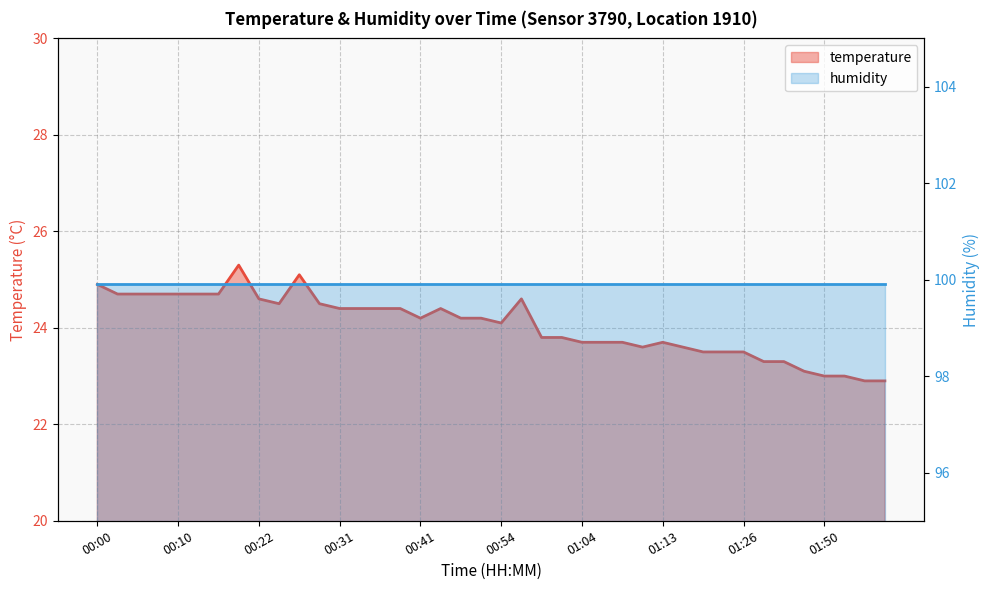

What is the greatest value displayed?

25.3